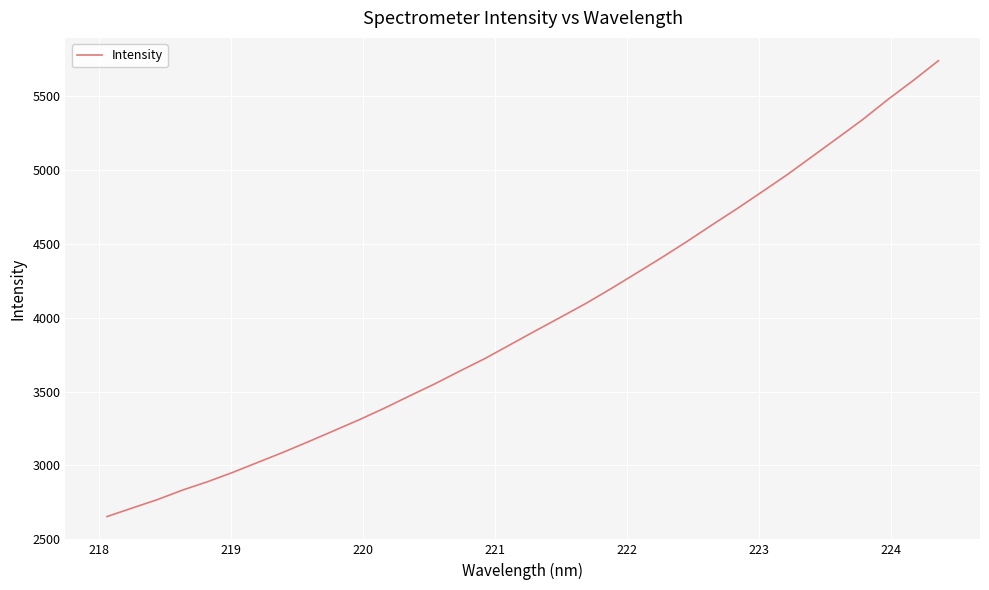

What is the difference between the second highest and minimum values?

2951.0